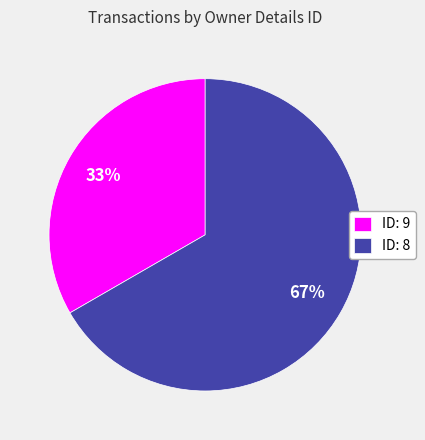

To the nearest percent, what is the average slice percentage?

50%